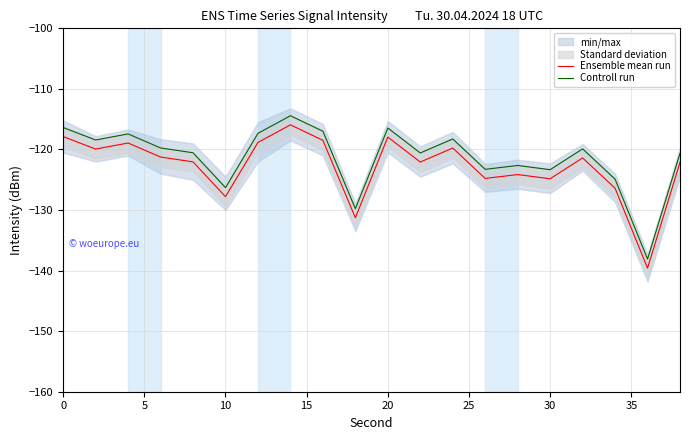

True or false: Controll run and Ensemble mean run cross at least once.

False